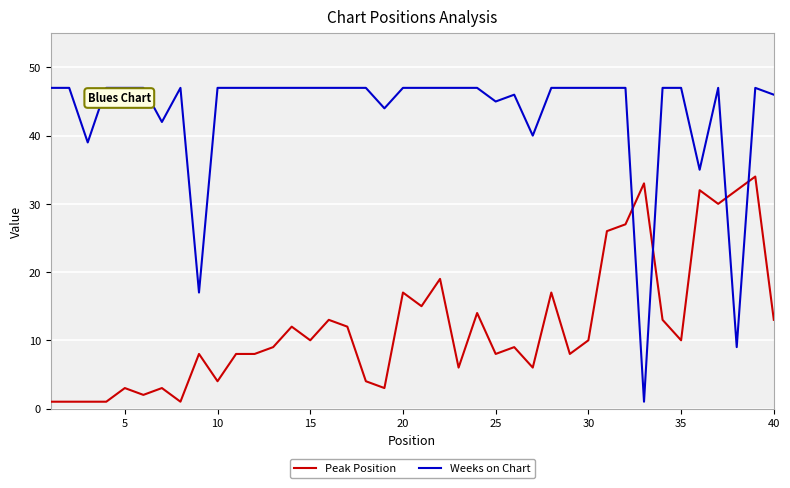

Rank the series by their maximum value, from lowest to highest.

Peak Position, Weeks on Chart